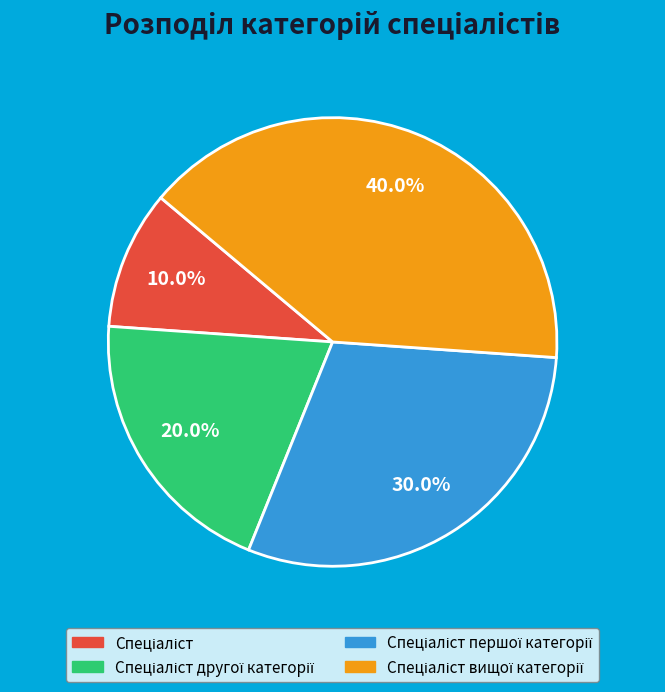

Does any single category account for the majority?

No